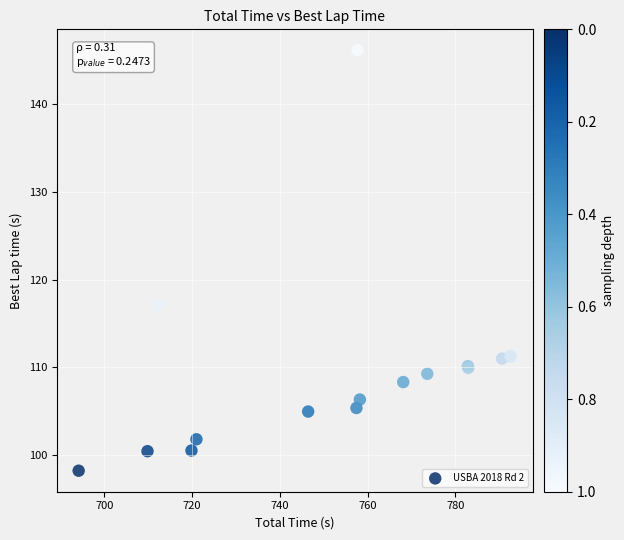

What Y value in the scatter plot is closest to 122?

117.1